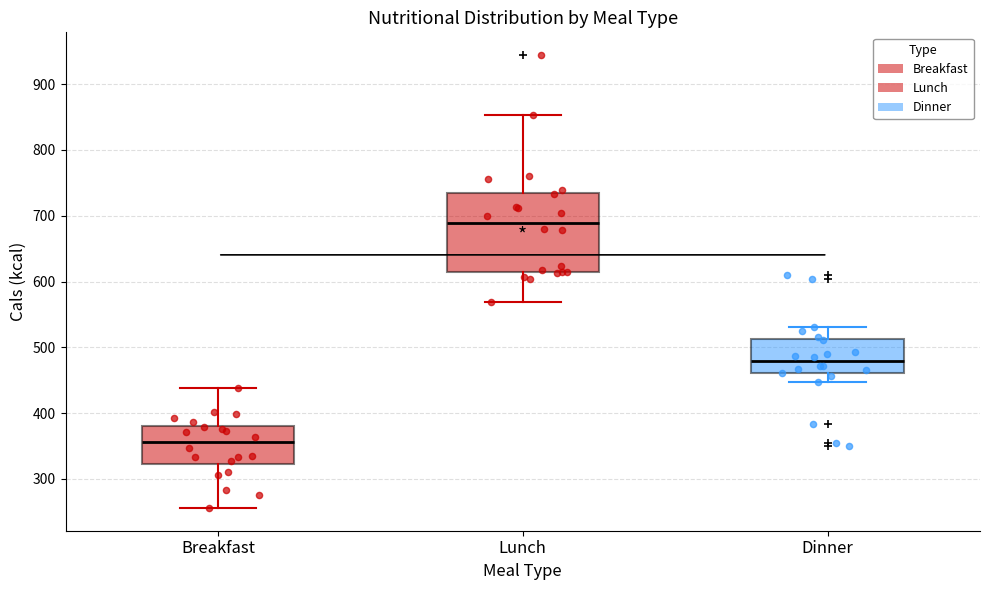

Which box's median line is the highest?

Lunch